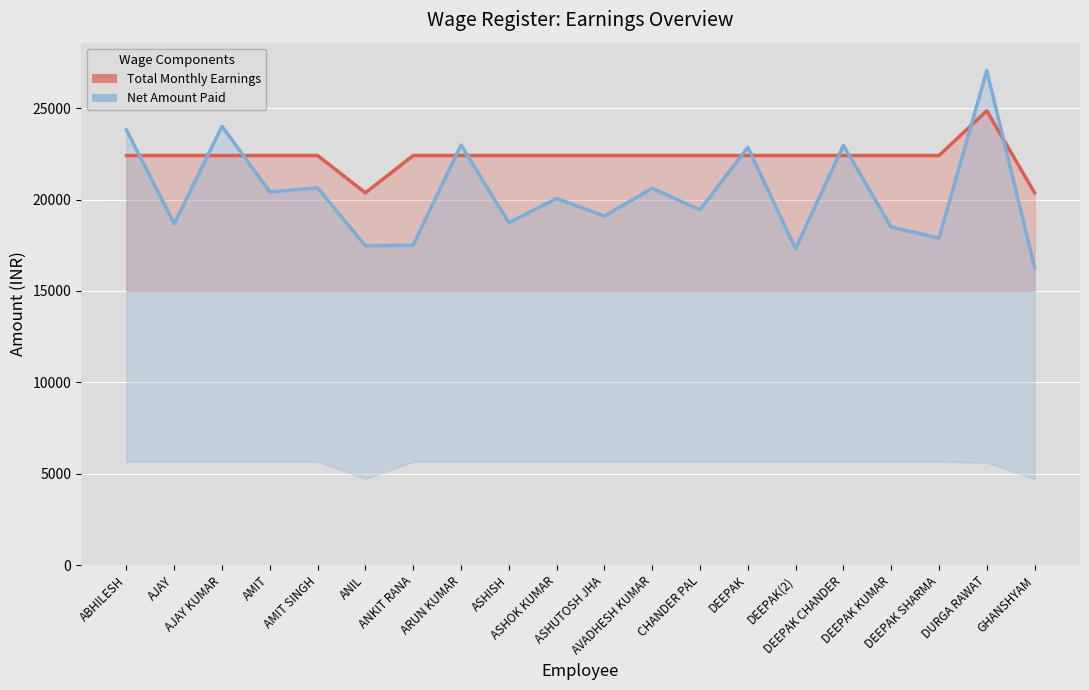

After their last crossing, which series has the higher values: Net Amount Paid or Total Monthly Earnings?

Total Monthly Earnings